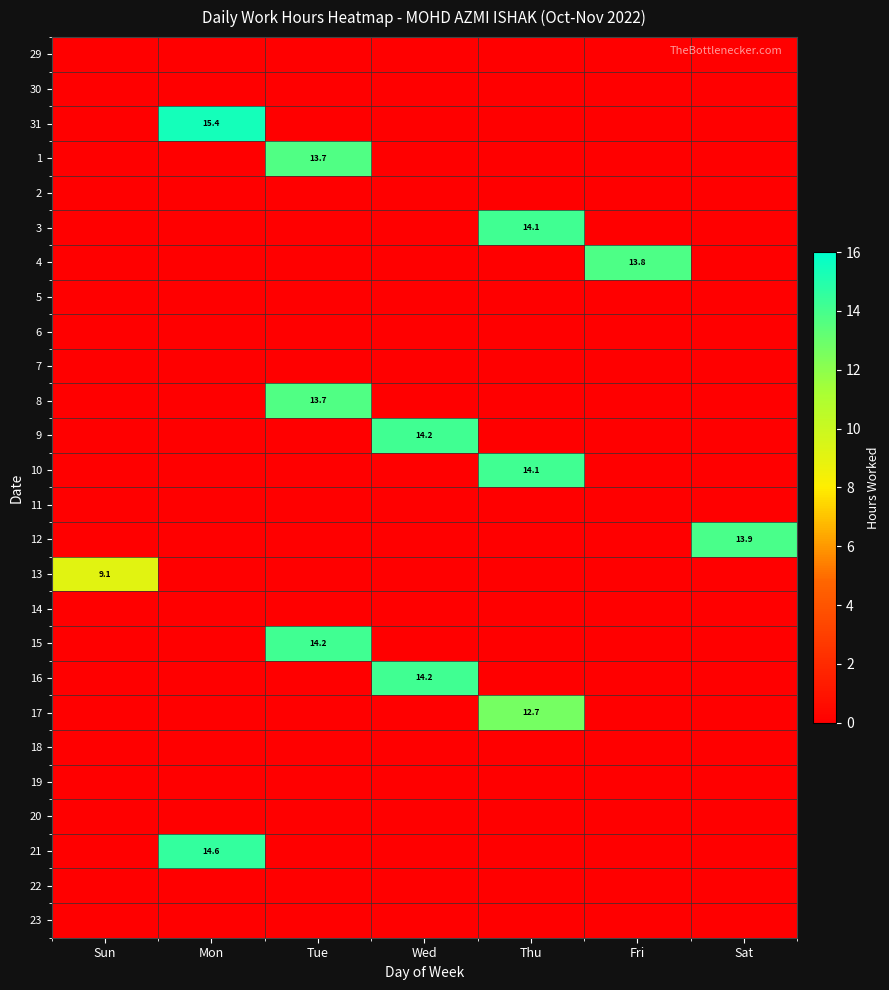

Is it true that 12 equals 13.9 at Sat?

True